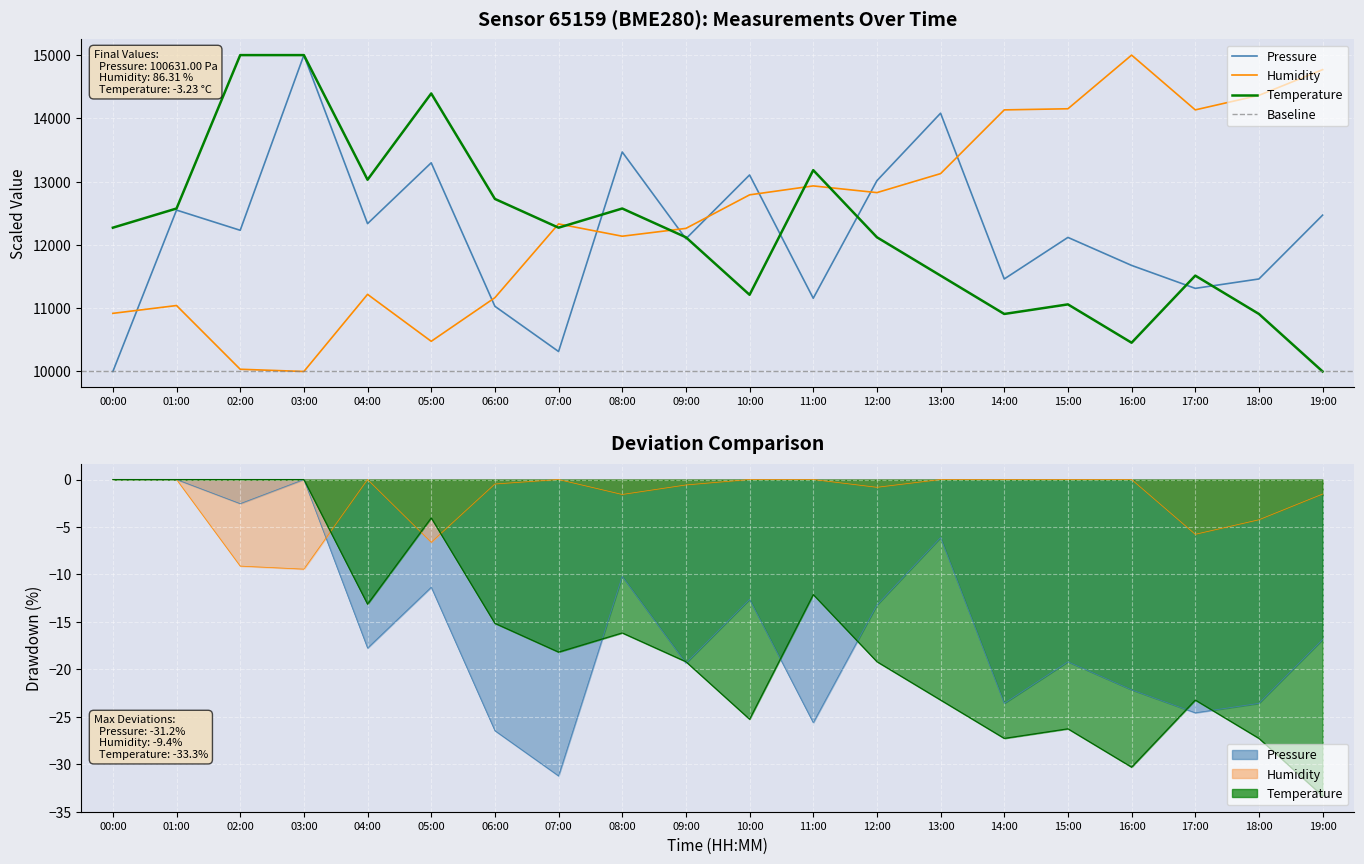

The humidity series shows 10000.0 at 03:00. True or false?

True